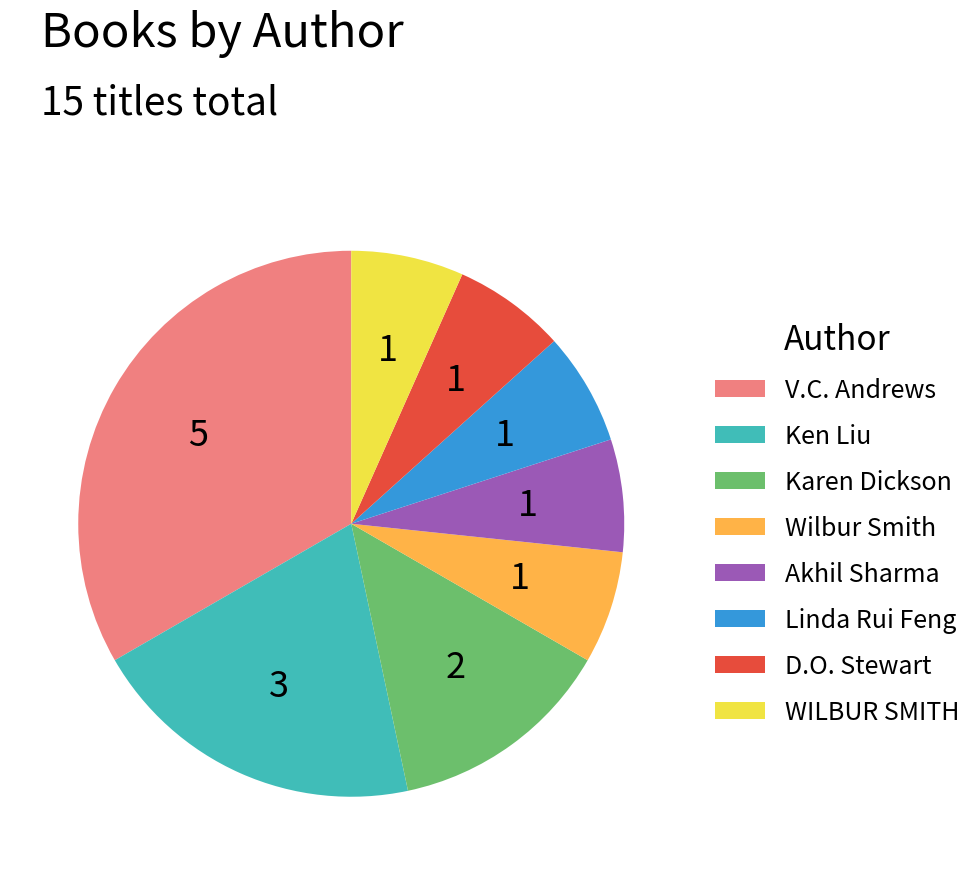

Does any single category account for the majority?

No